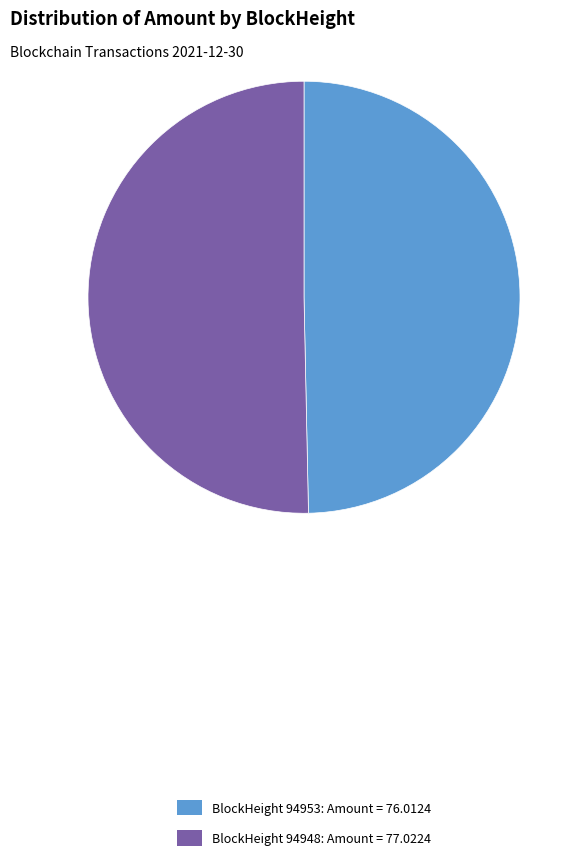

Which category has the smallest portion of the pie?

BlockHeight 94953: Amount = 76.0124